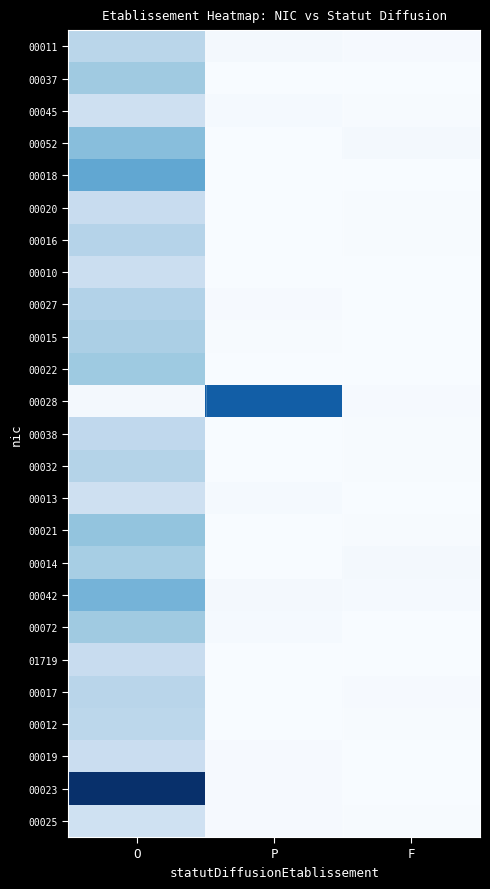

Reading right to left, list all the values displayed in this chart.

00011: F=0.0	P=0.1	O=1.4
00037: F=0.0	P=0.0	O=1.8
00045: F=0.0	P=0.1	O=1.1
00052: F=0.1	P=0.0	O=2.1
00018: F=0.0	P=0.0	O=2.7
00020: F=0.0	P=0.0	O=1.2
00016: F=0.0	P=0.0	O=1.5
00010: F=0.0	P=0.0	O=1.1
00027: F=0.0	P=0.0	O=1.6
00015: F=0.0	P=0.0	O=1.7
00022: F=0.0	P=0.0	O=1.9
00028: F=0.0	P=4.1	O=0.1
00038: F=0.0	P=0.0	O=1.3
00032: F=0.0	P=0.0	O=1.5
00013: F=0.0	P=0.1	O=1.0
00021: F=0.0	P=0.0	O=2.0
00014: F=0.1	P=0.0	O=1.7
00042: F=0.1	P=0.1	O=2.4
00072: F=0.0	P=0.1	O=1.8
01719: F=0.0	P=0.0	O=1.2
00017: F=0.1	P=0.0	O=1.5
00012: F=0.0	P=0.0	O=1.4
00019: F=0.0	P=0.0	O=1.1
00023: F=0.0	P=0.0	O=5.0
00025: F=0.0	P=0.1	O=1.0